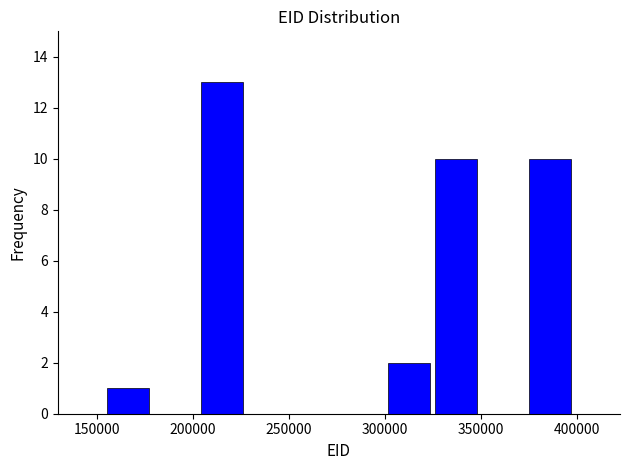

Which range on the x-axis has the tallest bar?

205000 to 225000